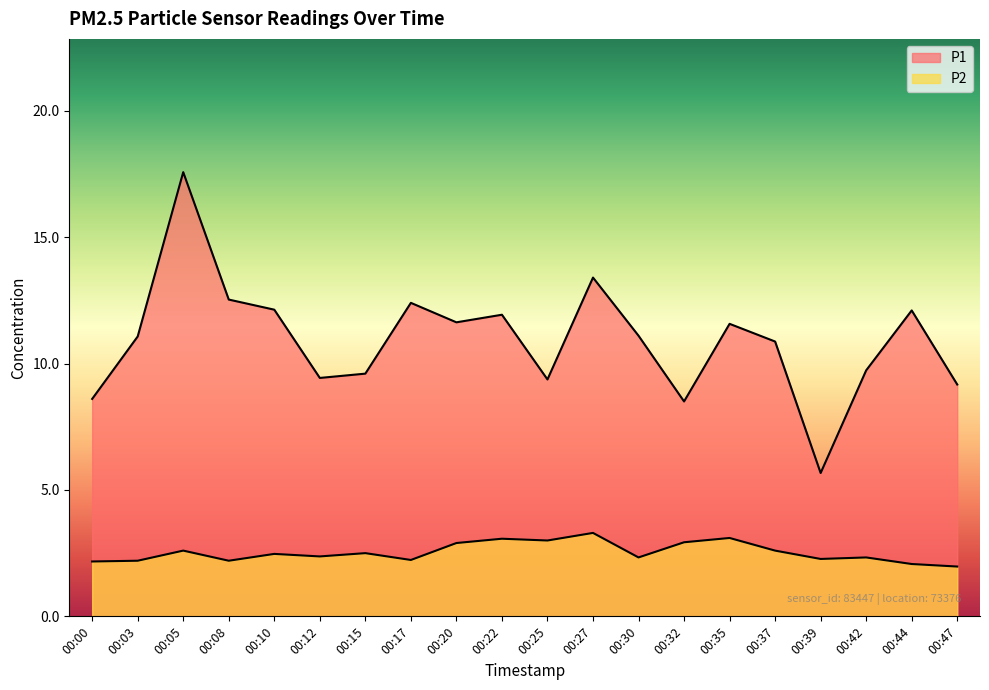

What is the difference between the second highest and minimum values in the P2 series?

1.1